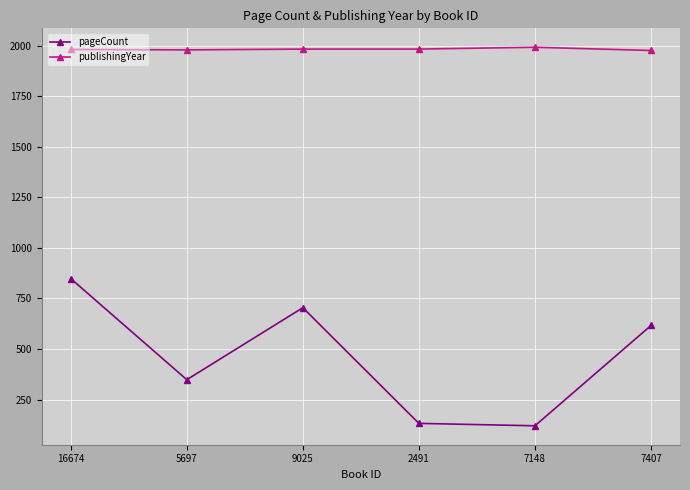

What is the value of the publishingYear point at the 5th from the left?

1992